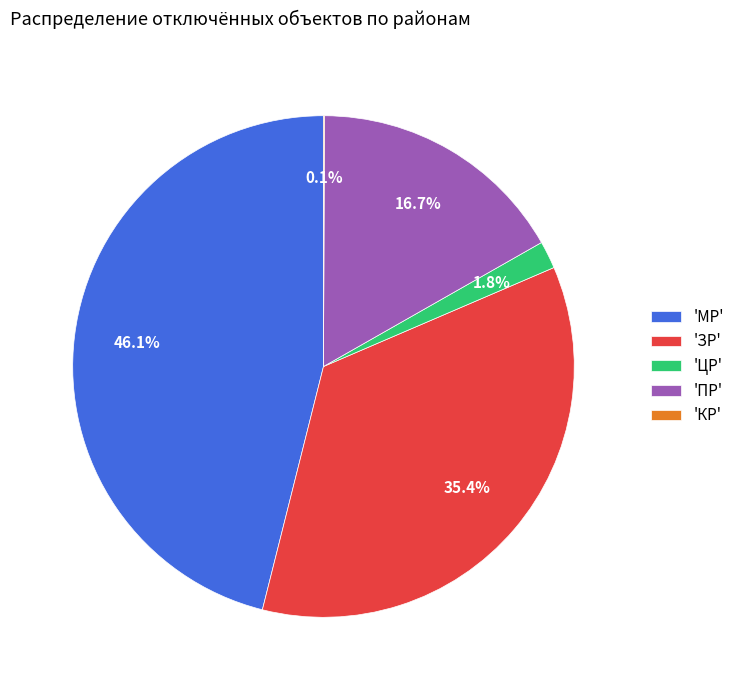

Is the sum of 'МР' and 'ЦР' greater than half?

No